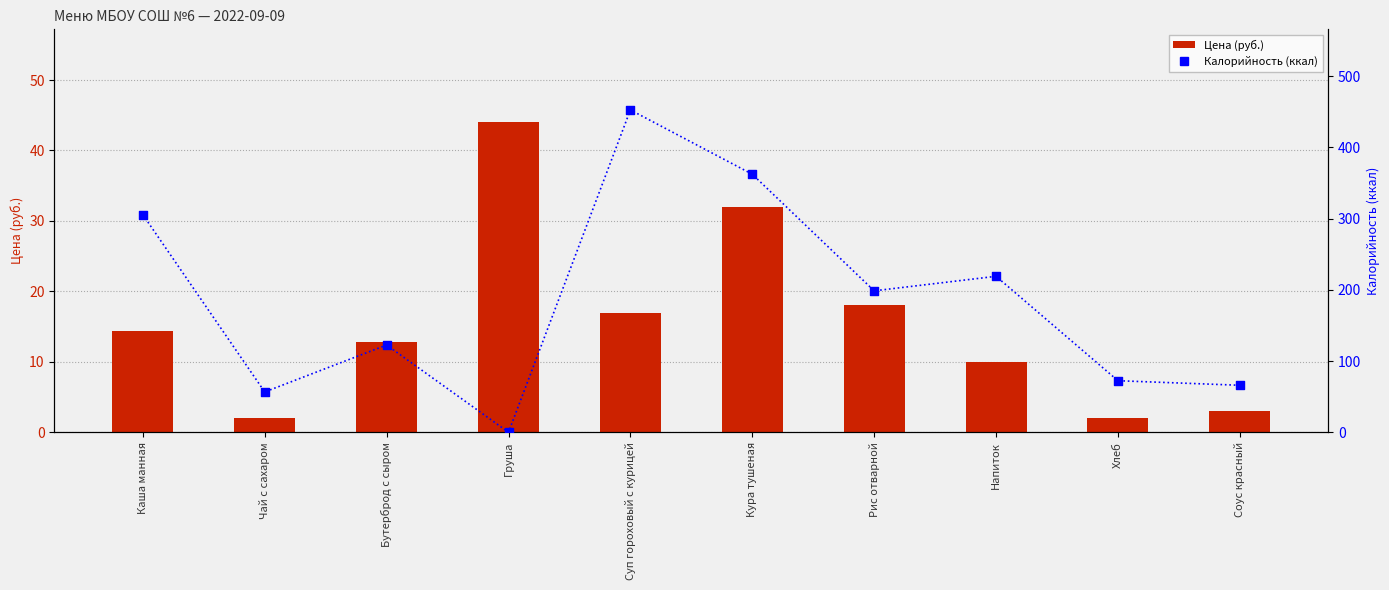

What are all the series names shown in the legend?

Цена (руб.), Калорийность (ккал)